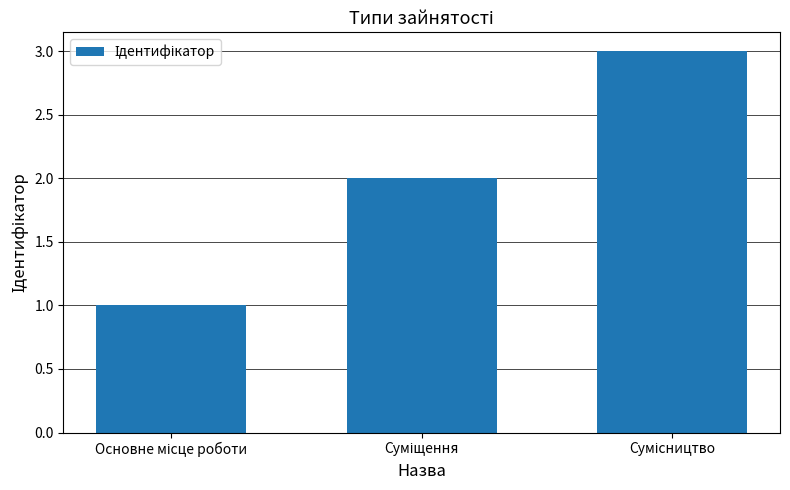

What is the value of the 3rd bar from the left?

3